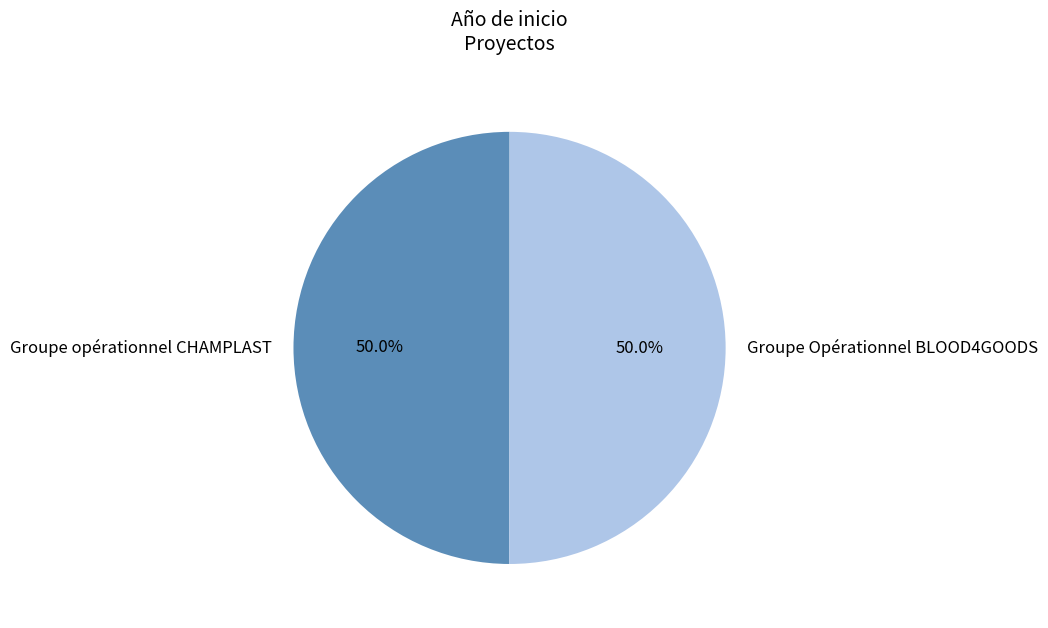

Approximately how many times larger is the value at Groupe Opérationnel BLOOD4GOODS compared to Groupe opérationnel CHAMPLAST?

1.0